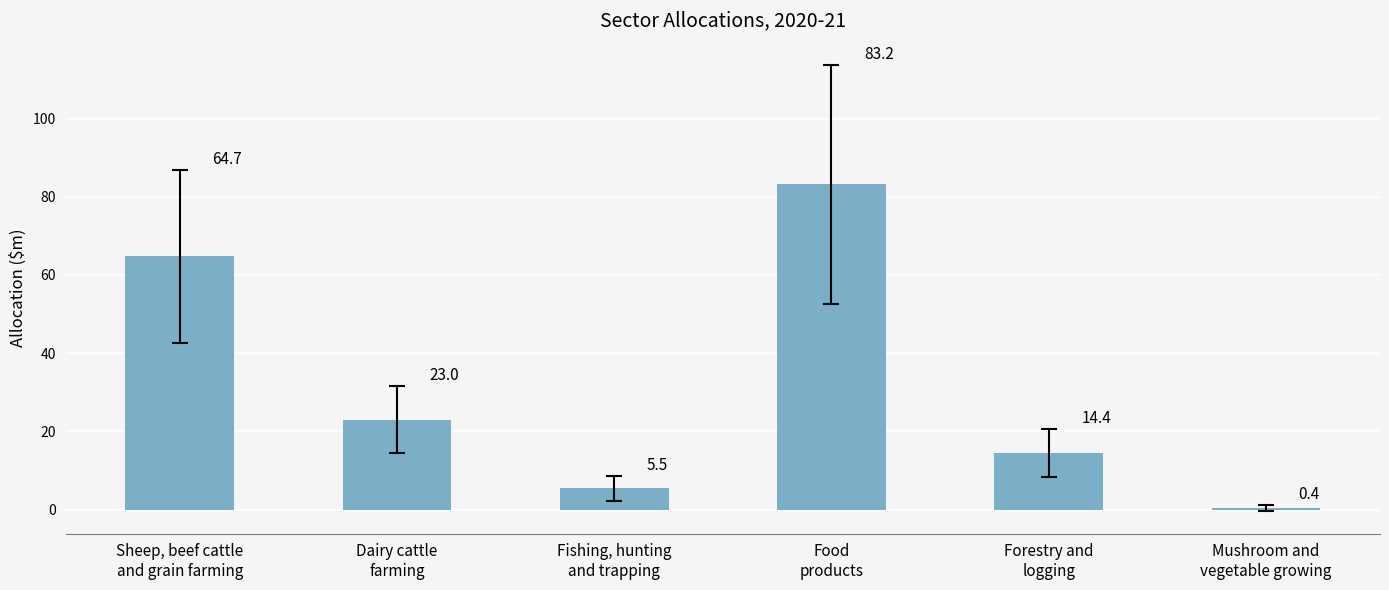

What is the maximum value shown in the chart?

83.2